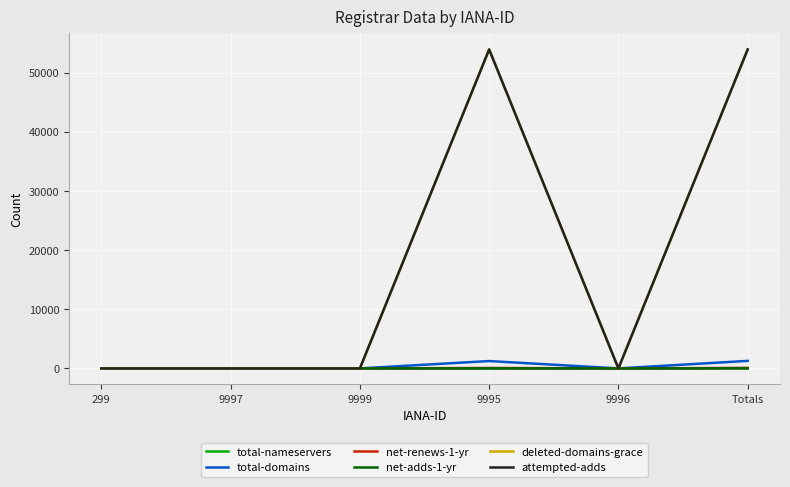

What are all the series names shown in the legend?

total-nameservers, total-domains, net-renews-1-yr, net-adds-1-yr, deleted-domains-grace, attempted-adds